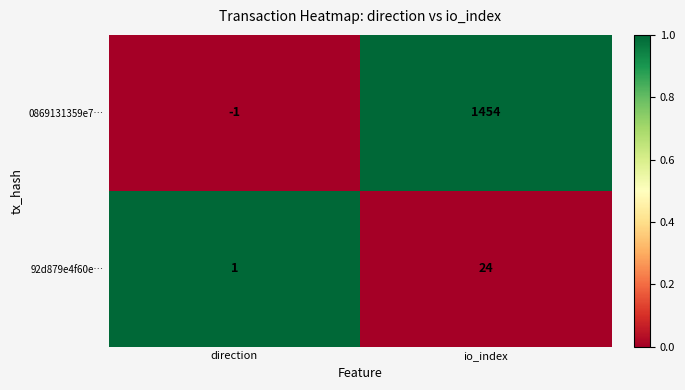

At which category does the chart reach its minimum across all series?

direction